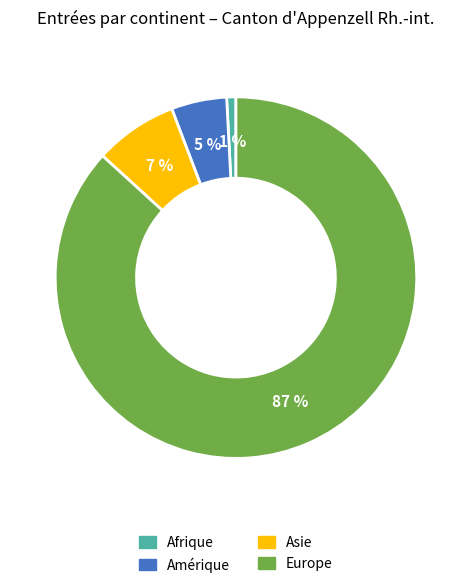

To the nearest percent, what is the average slice percentage?

25%